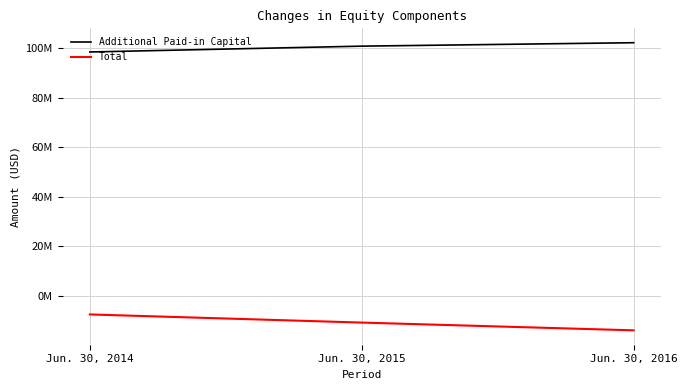

What is the greatest value displayed?

102278364